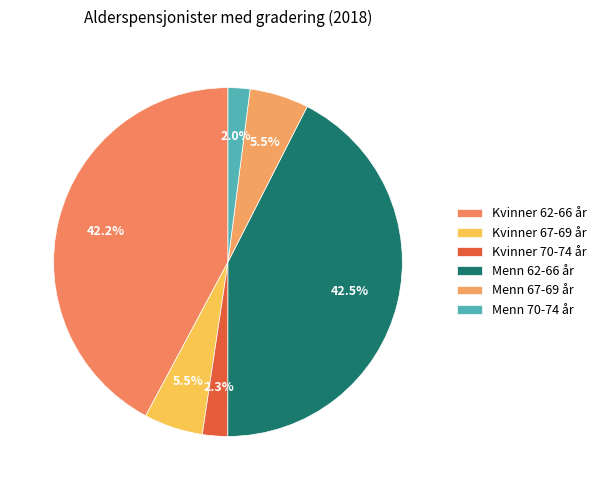

Combined, do Kvinner 67-69 år and Menn 70-74 år account for over 50%?

No